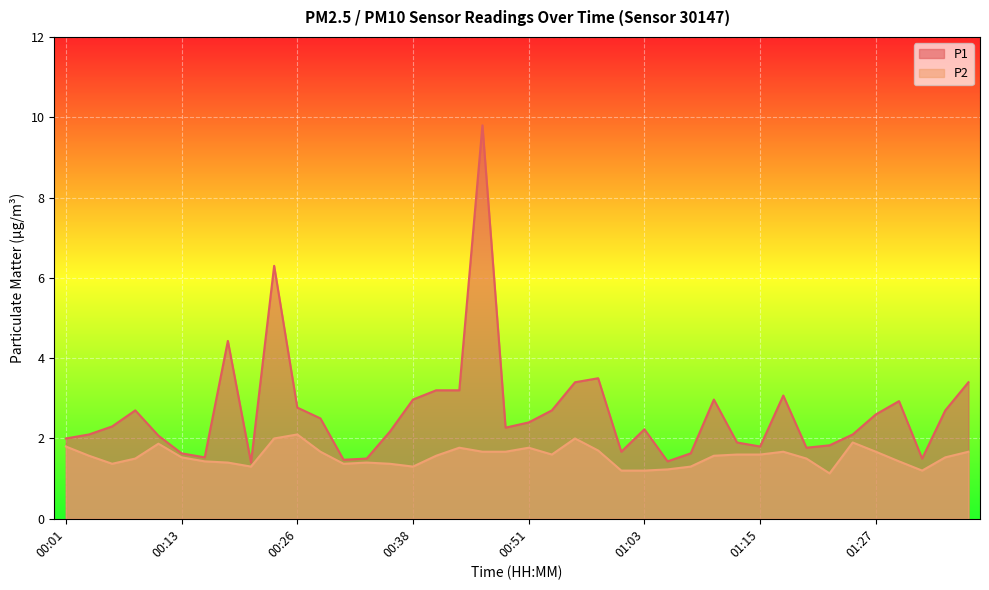

Which category has the lowest value in the P2 series?

01:22